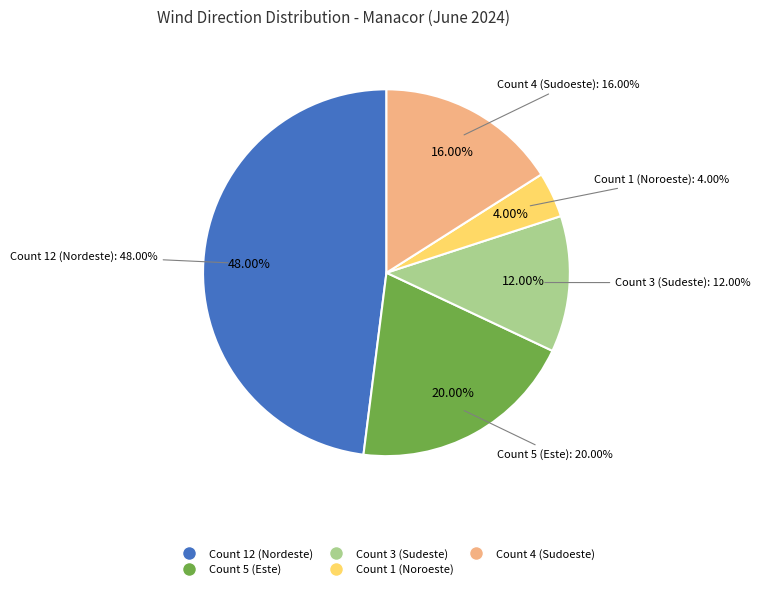

To the nearest percent, what portion does Noroeste represent?

4%